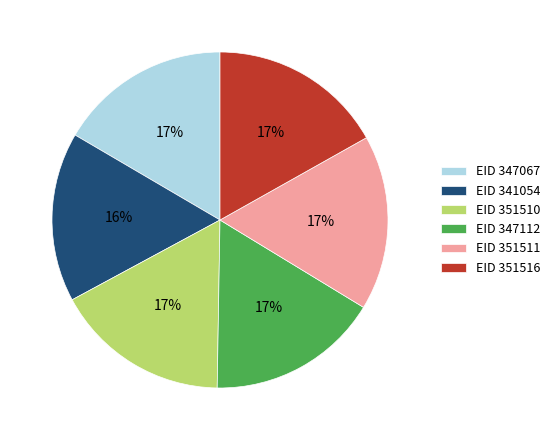

True or false: EID 347067 accounts for 23% of the total.

False